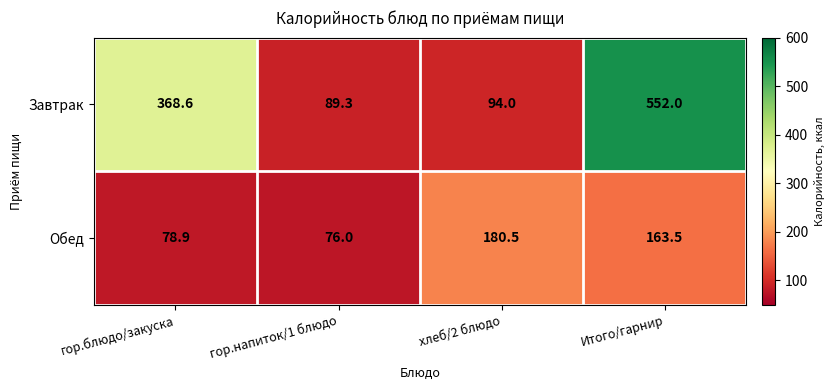

Rank the series at гор.блюдо/закуска from lowest to highest value.

Обед, Завтрак